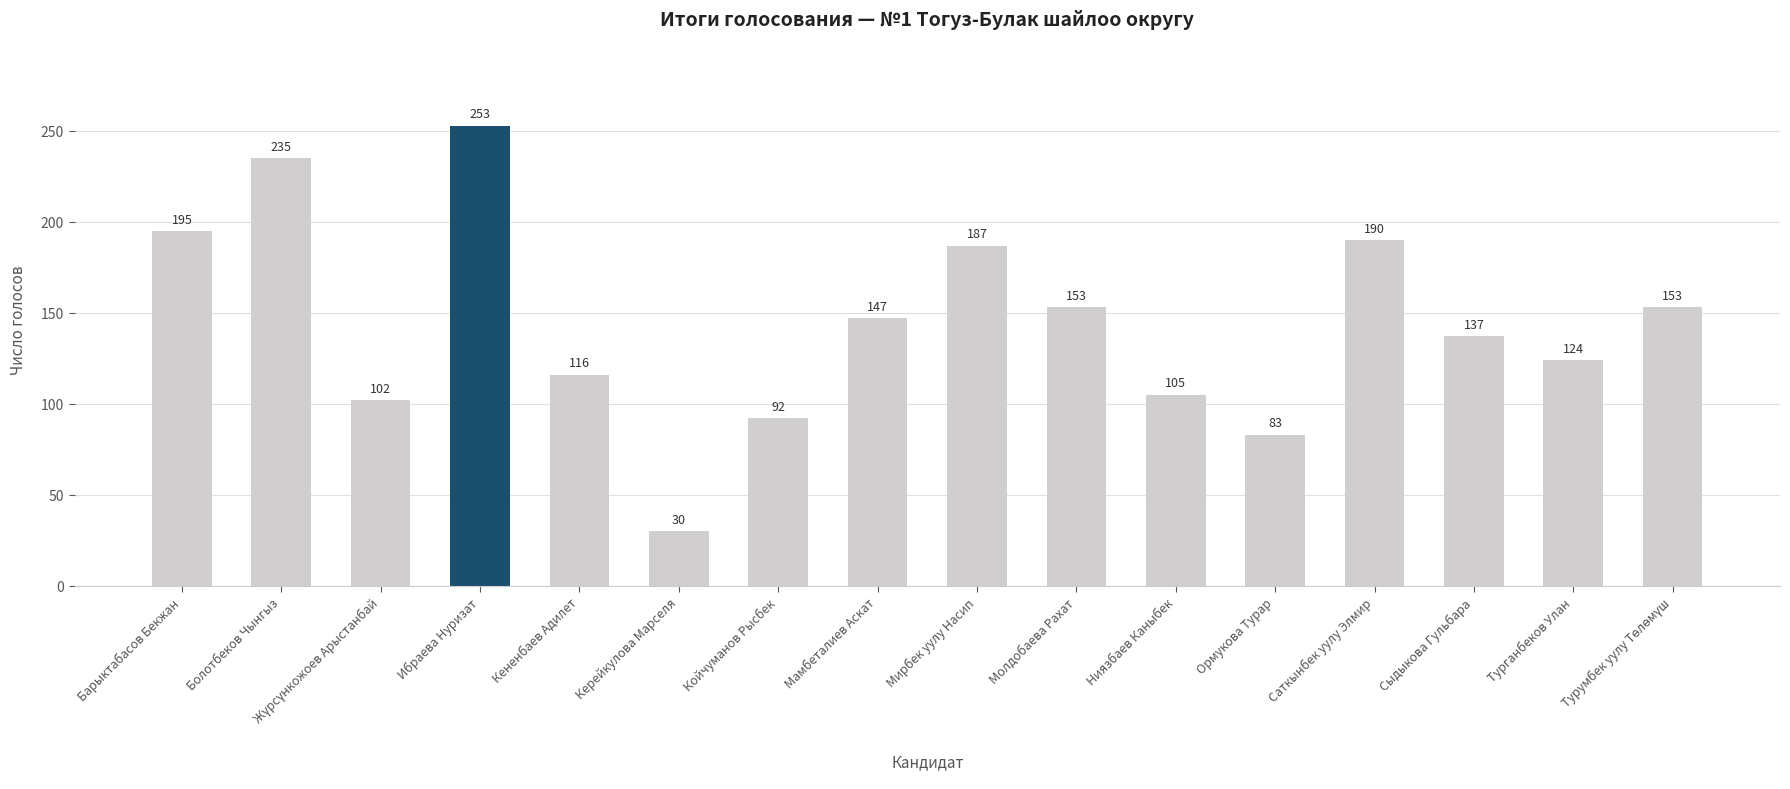

Reading left to right, what are all the values shown in this chart?

195	235	102	253	116	30	92	147	187	153	105	83	190	137	124	153